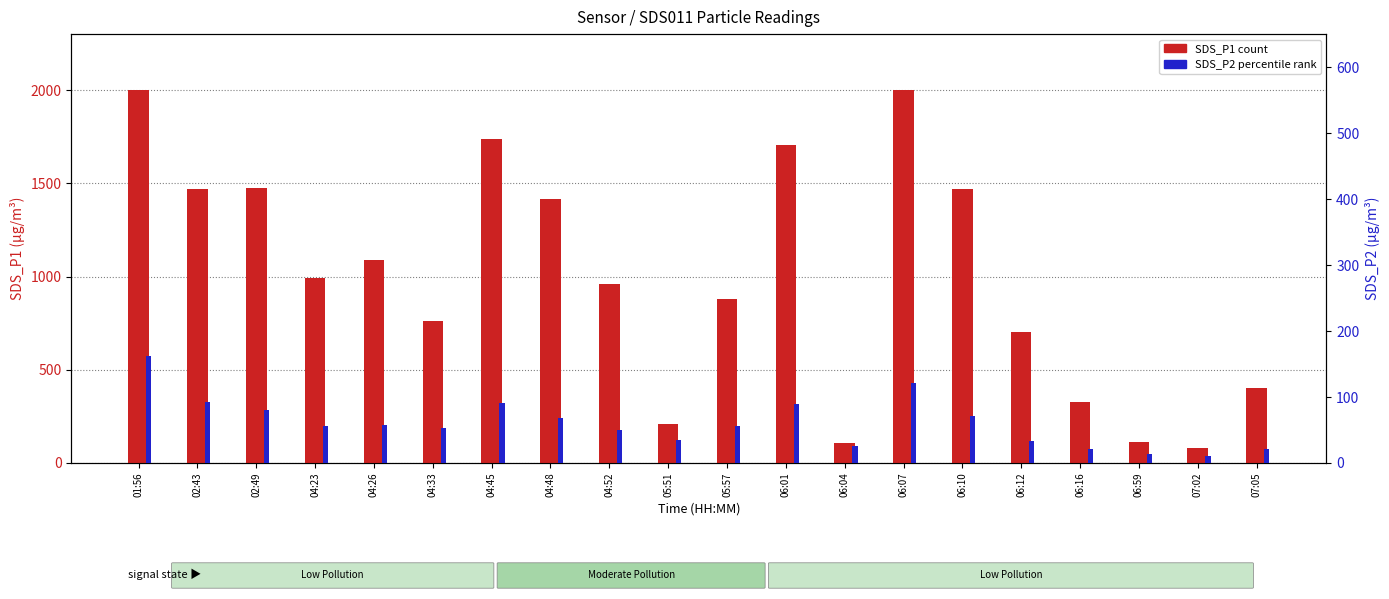

Which has a higher value, 06:01 or 04:52?

06:01